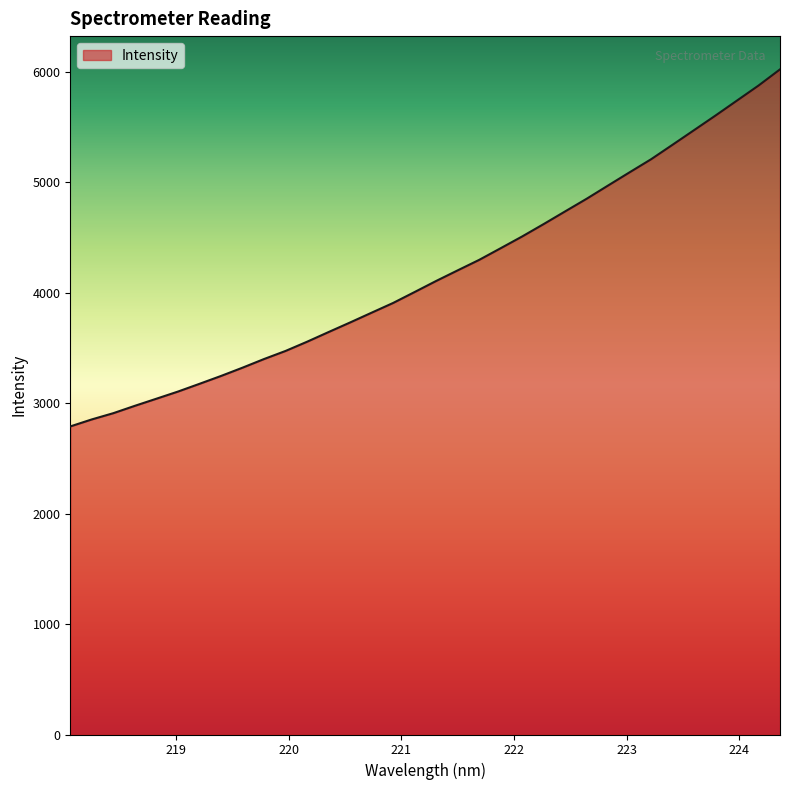

What is the difference between the maximum and minimum values?

3231.8